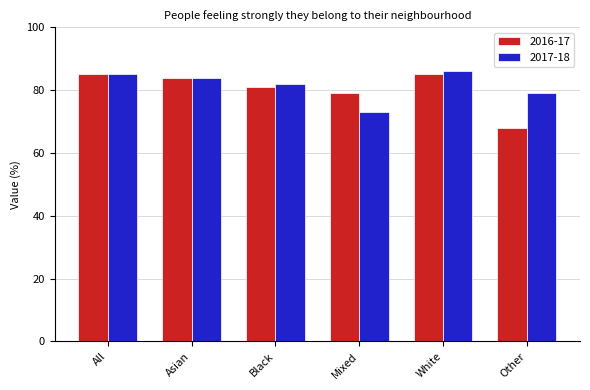

Reading left to right, extract all data points from this chart.

2016-17: 85	84	81	79	85	68
2017-18: 85	84	82	73	86	79